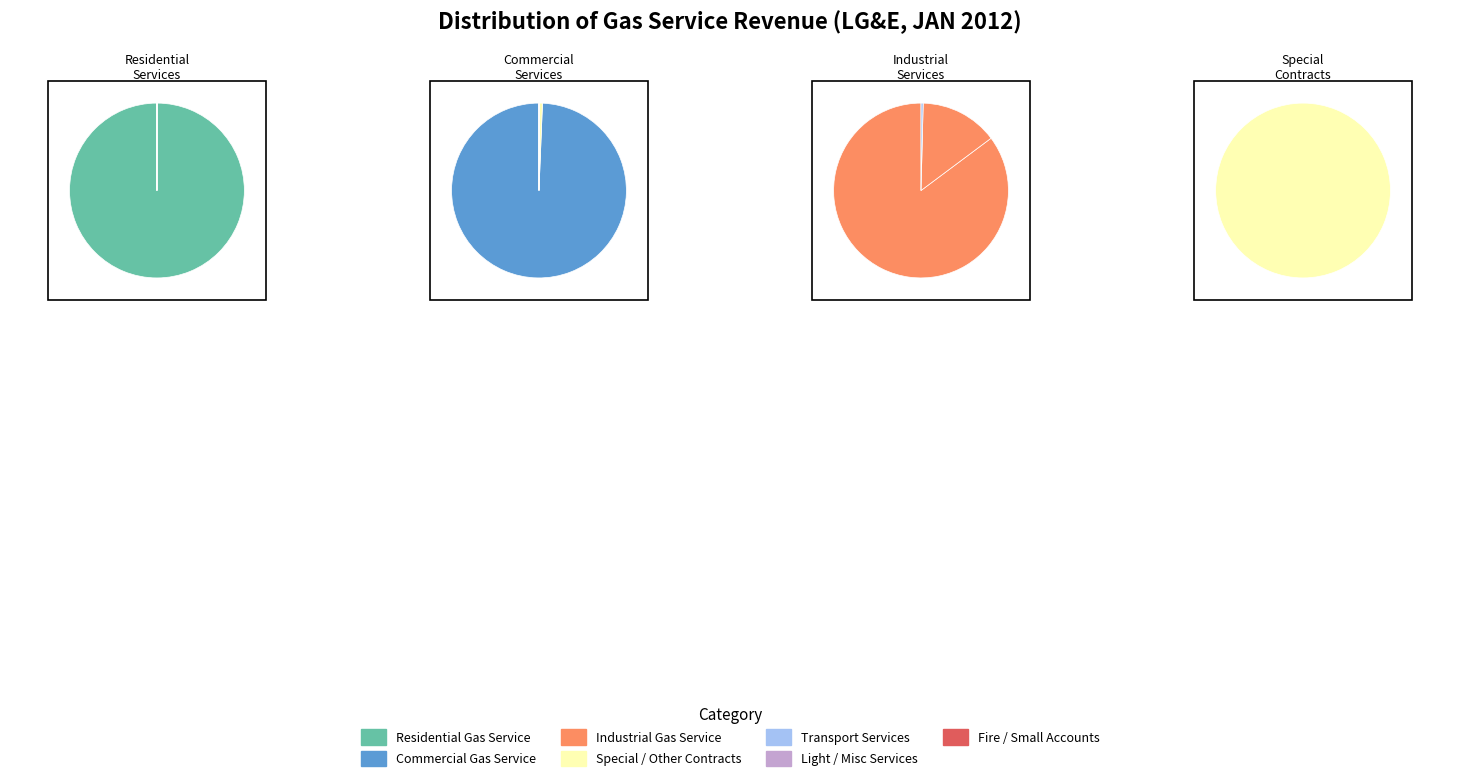

Does any single category account for the majority?

Yes